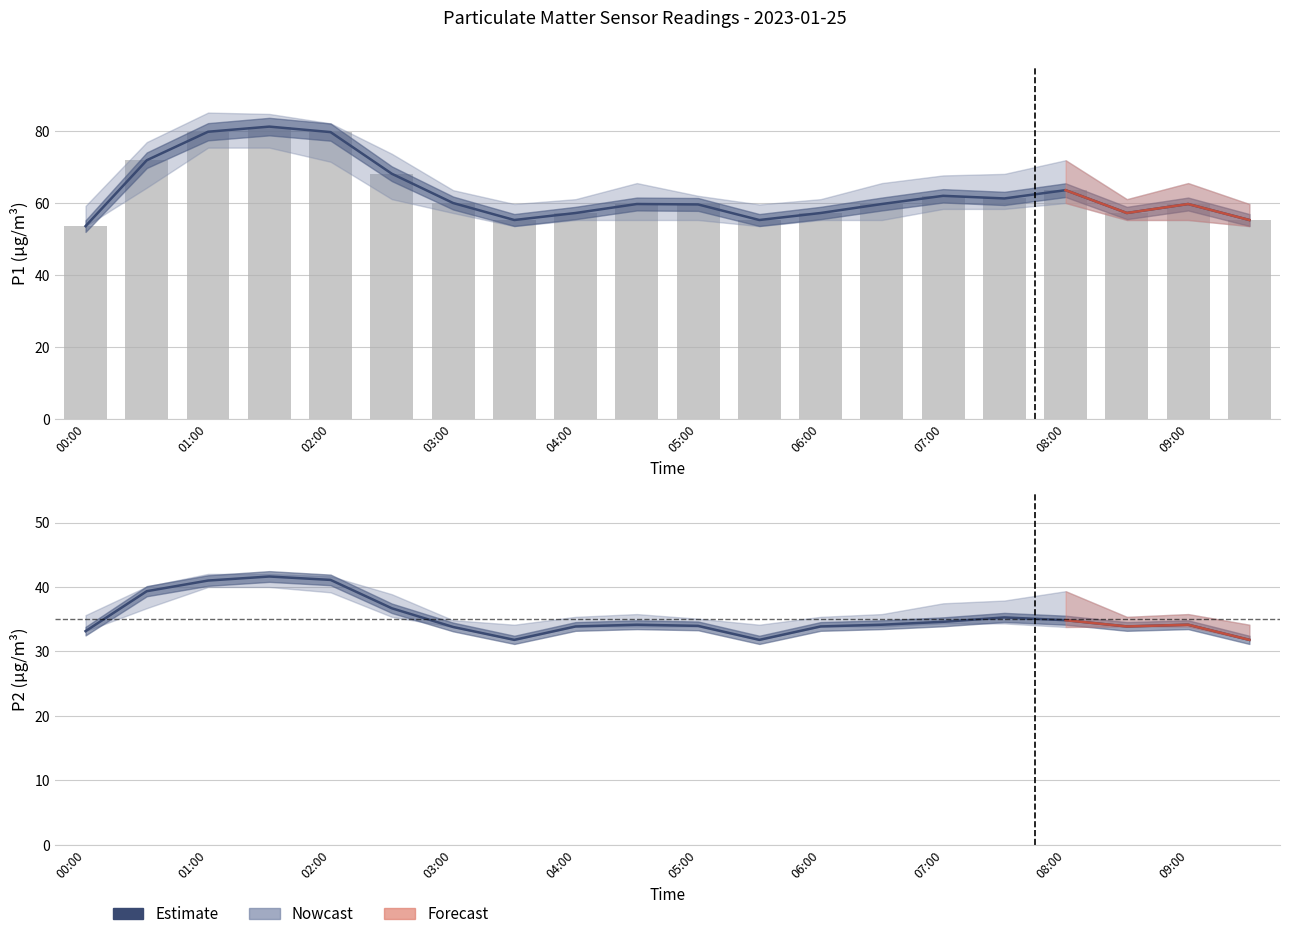

What is the total value across all series at 00:00?

86.8